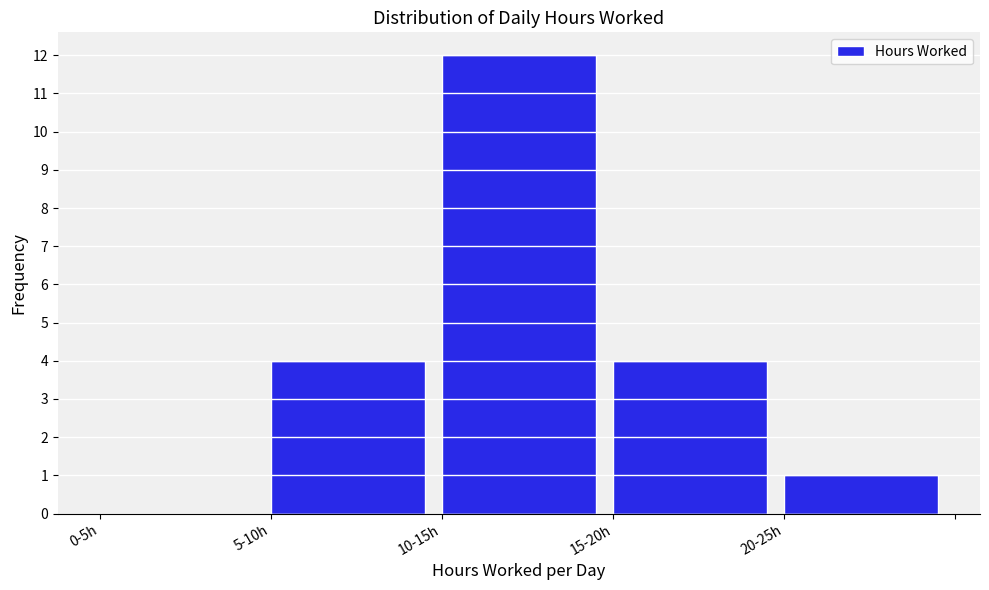

Reading left to right, what are all the values shown in this chart?

0-5h=0	5-10h=4	10-15h=12	15-20h=4	20-25h=1